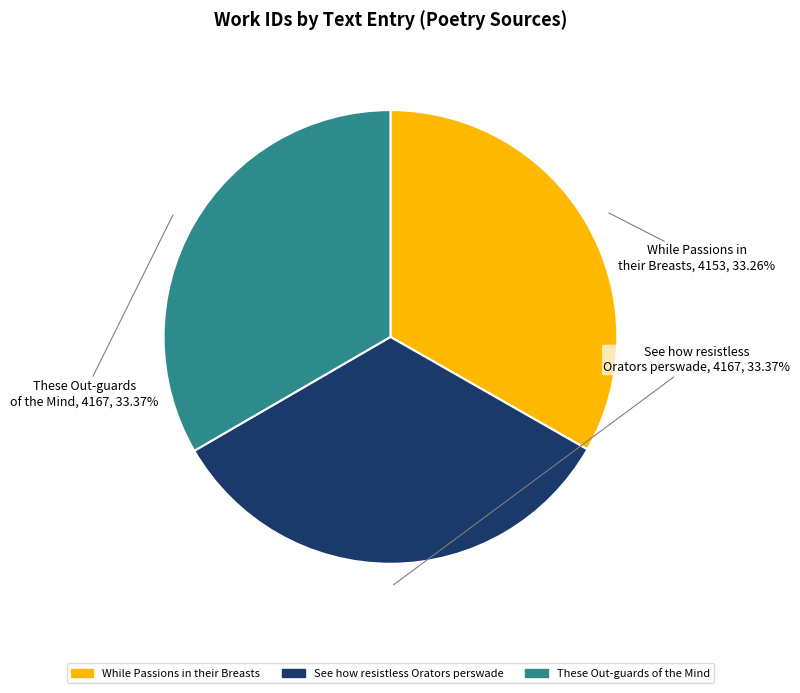

True or false: See how resistless Orators perswade accounts for 28% of the total.

False